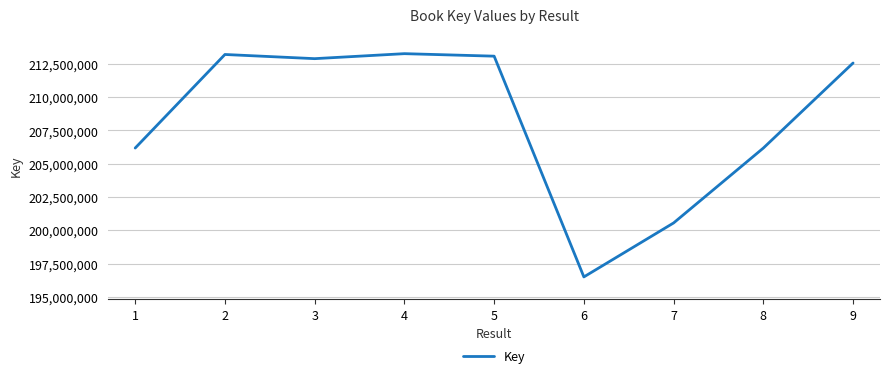

Which has a higher value, 1 or 3?

3